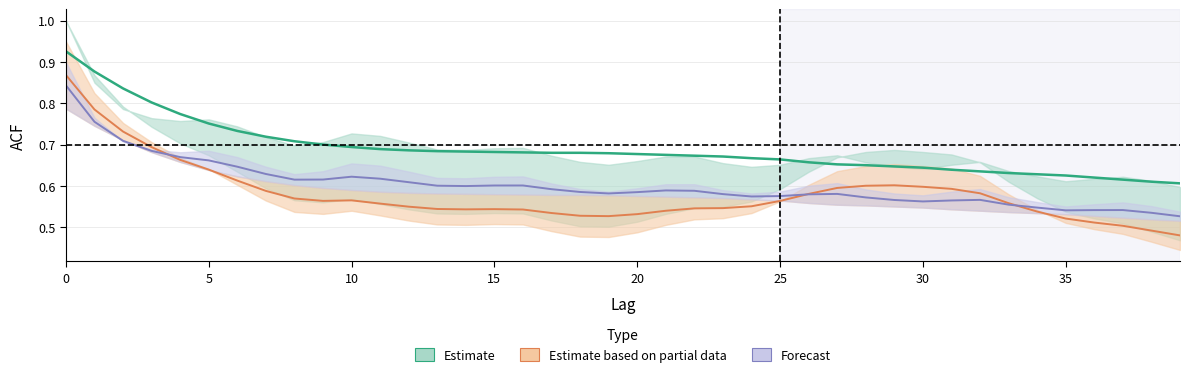

List the labels in order of acf_shown value, largest first.

0, 1, 2, 3, 4, 5, 6, 7, 10, 11, 9, 8, 12, 16, 15, 13, 14, 17, 21, 22, 18, 20, 19, 27, 23, 26, 25, 24, 28, 32, 29, 31, 30, 33, 34, 37, 36, 35, 38, 39